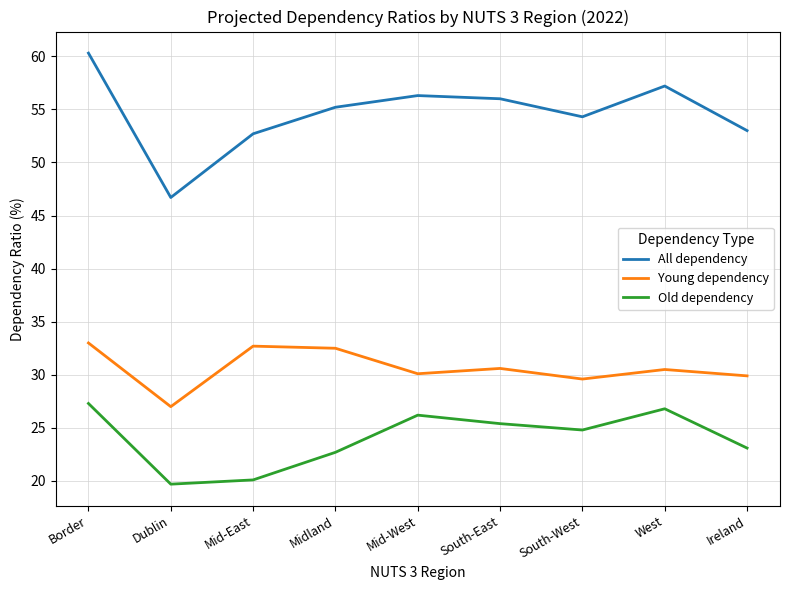

Which series has the largest range (max minus min)?

All dependency